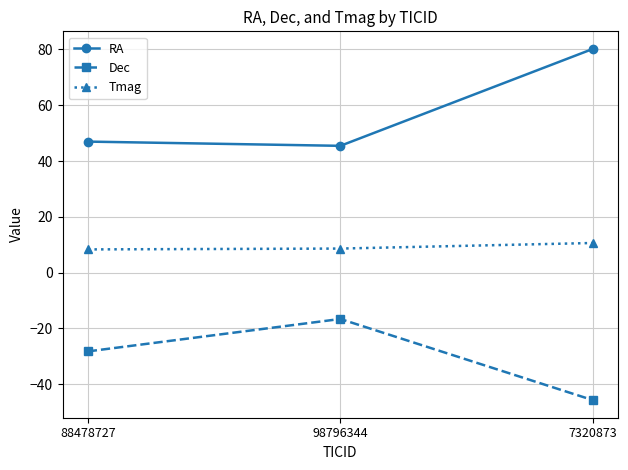

What is the difference between the maximum and second lowest values in the RA series?

33.2